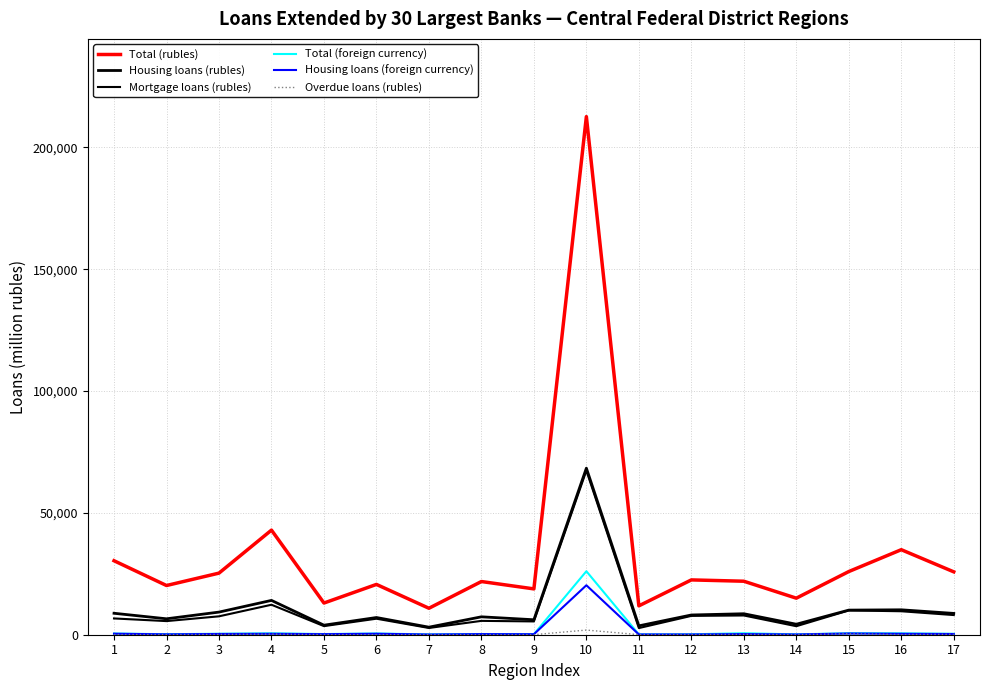

Reading left to right, transcribe all the data shown in this chart.

Total (rubles): 1=30363	2=20193	3=25279	4=42924	5=13007	6=20642	7=10861	8=21828	9=18809	10=212604	11=11844	12=22492	13=21952	14=14995	15=25923	16=34889	17=25800
Housing loans (rubles): 1=8805	2=6536	3=9286	4=14083	5=3915	6=7060	7=3095	8=7346	9=6140	10=68344	11=3640	12=8099	13=8608	14=4305	15=10099	16=10224	17=8745
Mortgage loans (rubles): 1=6679	2=5589	3=7549	4=12302	5=3533	6=6571	7=2770	8=5683	9=5455	10=67361	11=2731	12=7732	13=7898	14=3496	15=9969	16=9630	17=8070
Total (foreign currency): 1=489	2=209	3=400	4=577	5=275	6=504	7=126	8=287	9=226	10=26053	11=133	12=174	13=612	14=139	15=615	16=564	17=382
Housing loans (foreign currency): 1=414	2=148	3=305	4=381	5=222	6=394	7=85	8=239	9=201	10=20293	11=109	12=101	13=263	14=102	15=498	16=378	17=286
Overdue loans (rubles): 1=59	2=36	3=104	4=225	5=35	6=36	7=31	8=13	9=25	10=1909	11=29	12=59	13=121	14=14	15=388	16=65	17=145